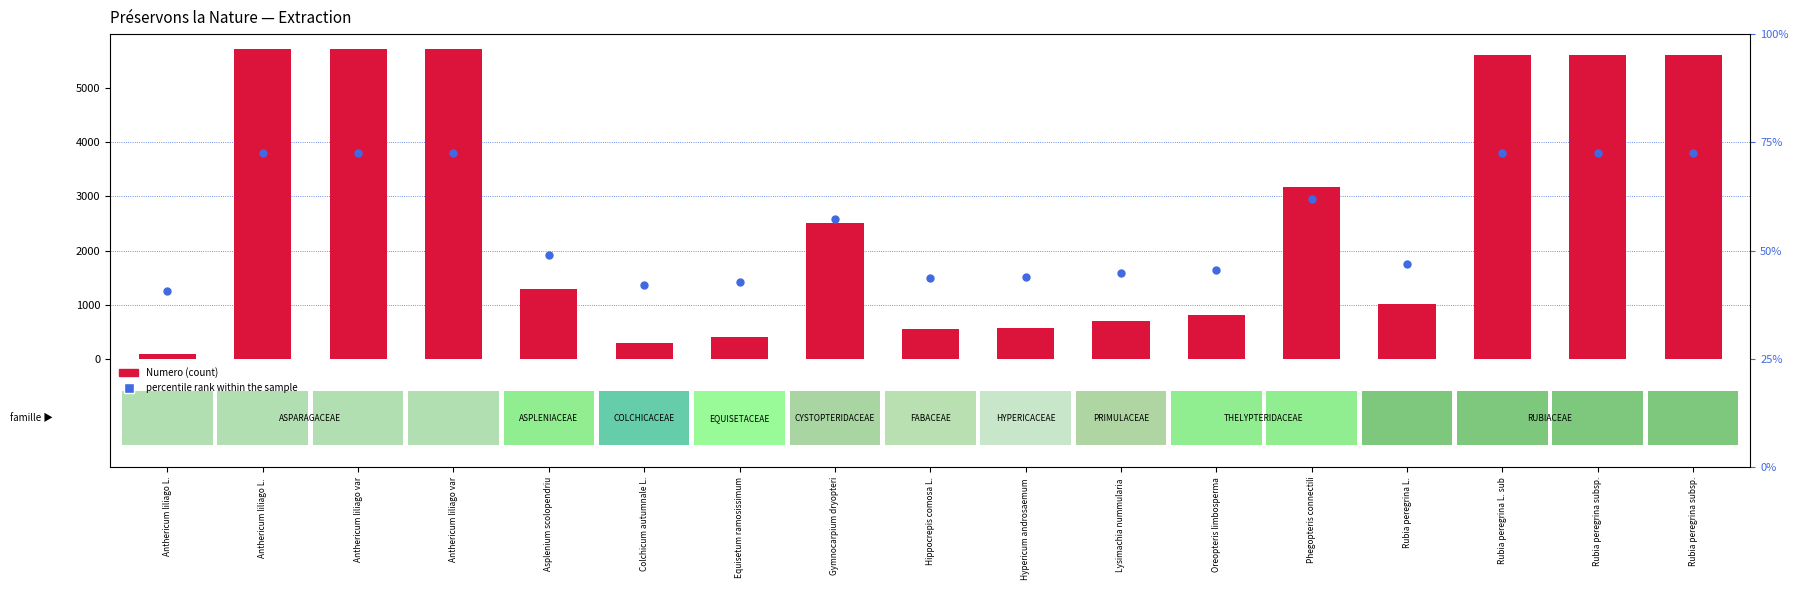

What is the total value across all series at Anthericum liliago L.?

1322.5